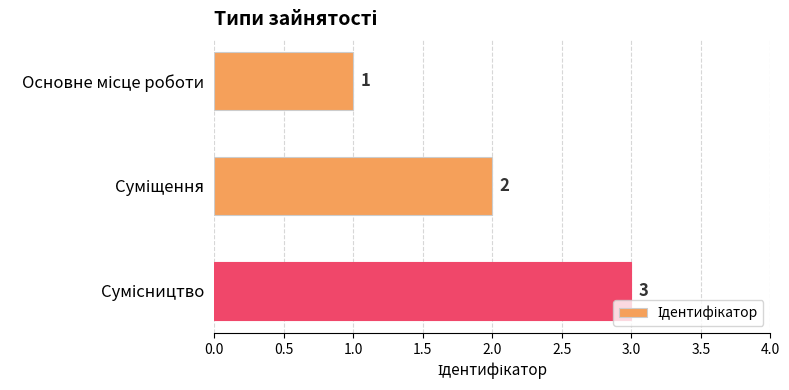

How many values are between 1 and 3?

3